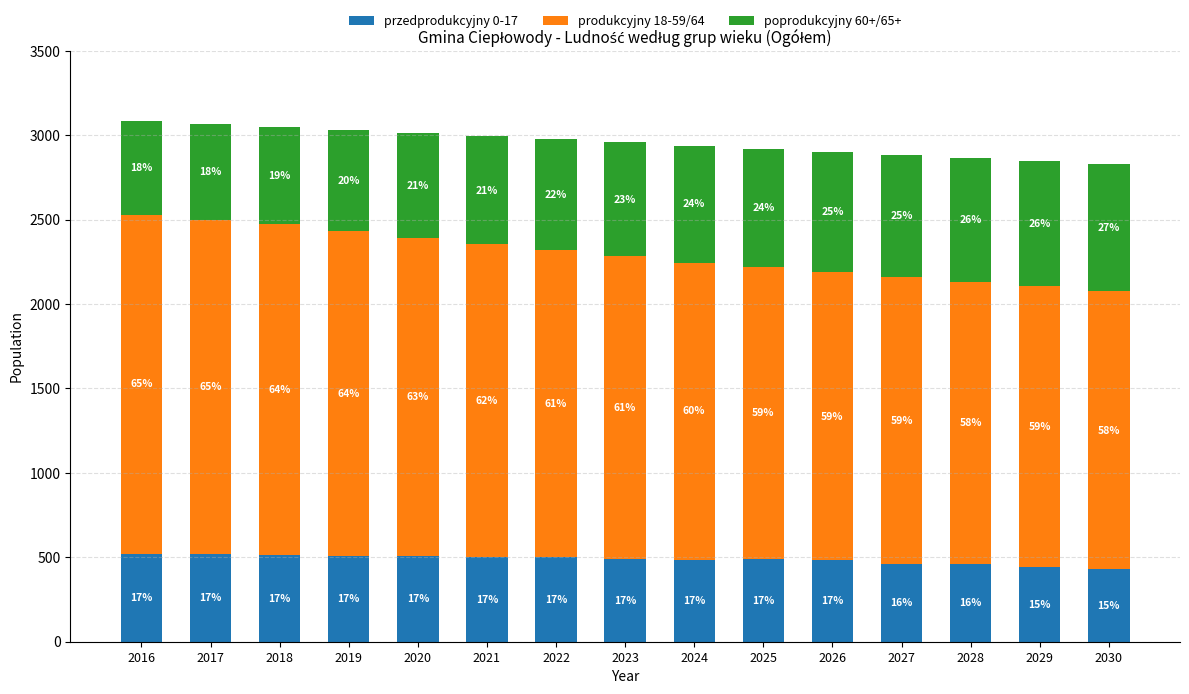

What are all the series names shown in the legend?

przedprodukcyjny 0-17, produkcyjny 18-59/64, poprodukcyjny 60+/65+